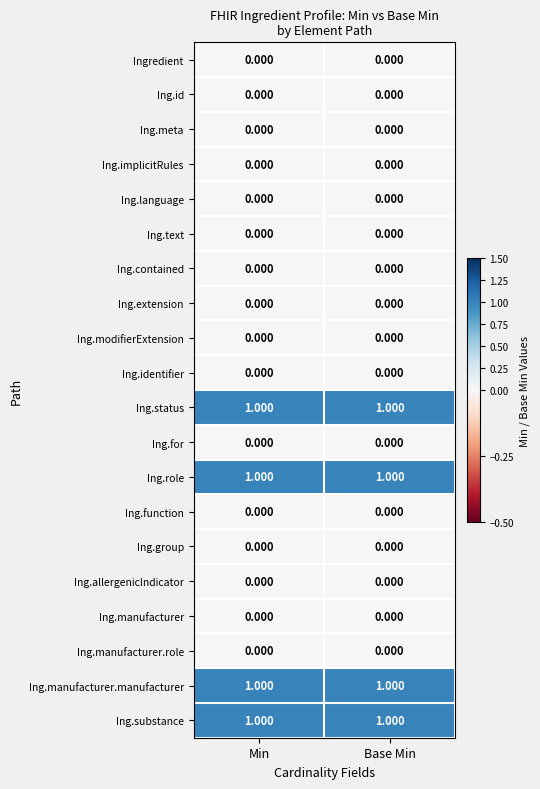

Count the number of categories in the chart.

2